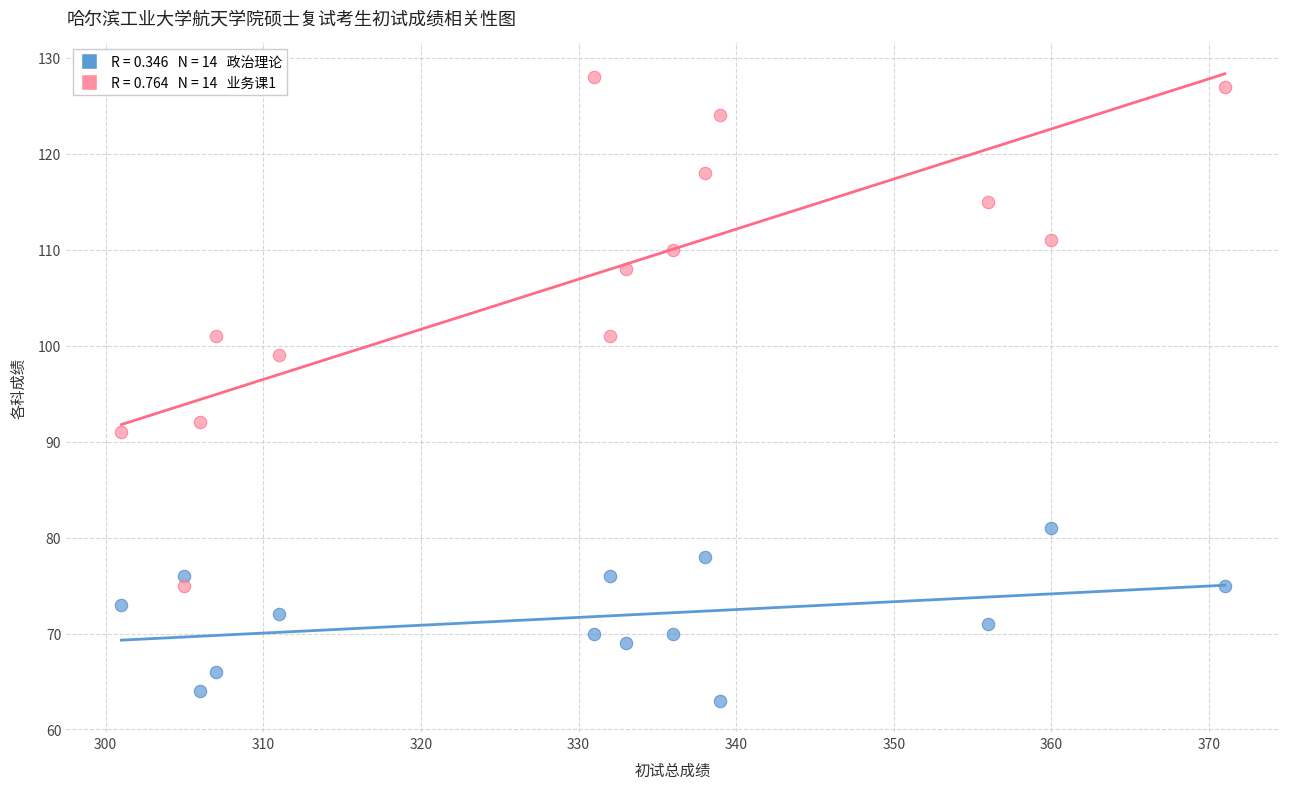

Across all series, what Y value is closest to 95?

92